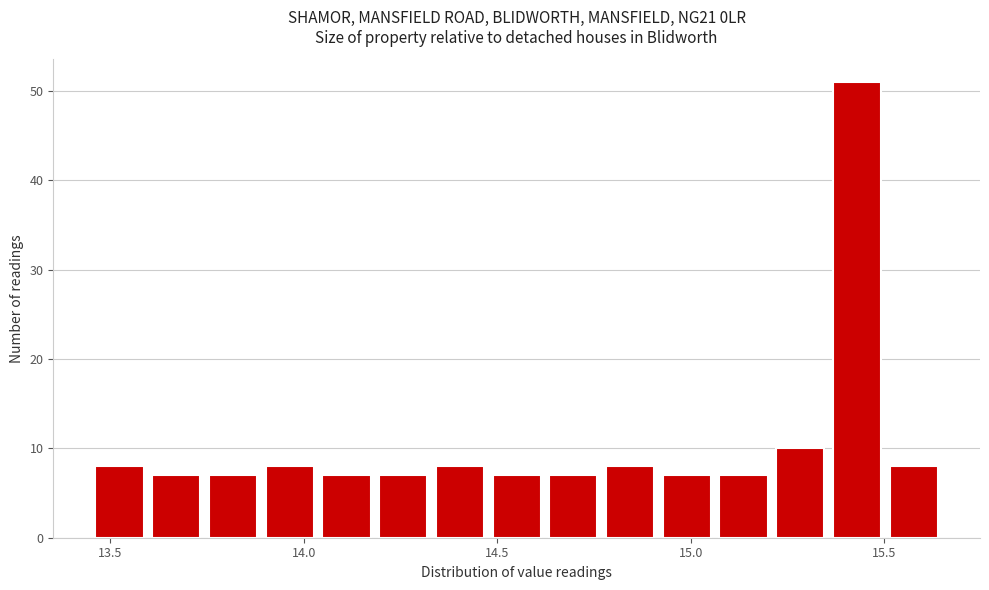

Read against the x-axis, roughly where is the centre of the tallest bar?

15.45